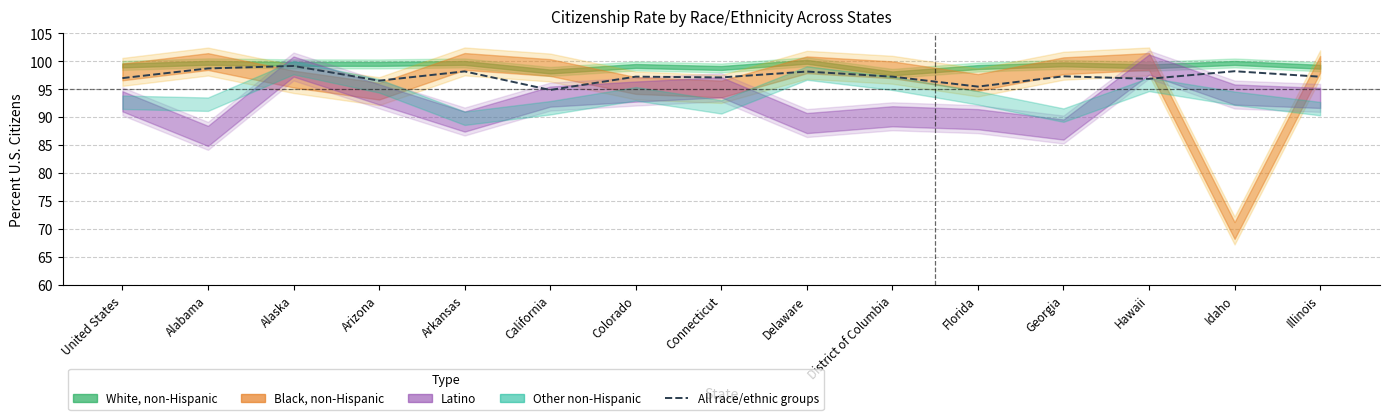

What is the change in value from District of Columbia to Florida?

-1.8